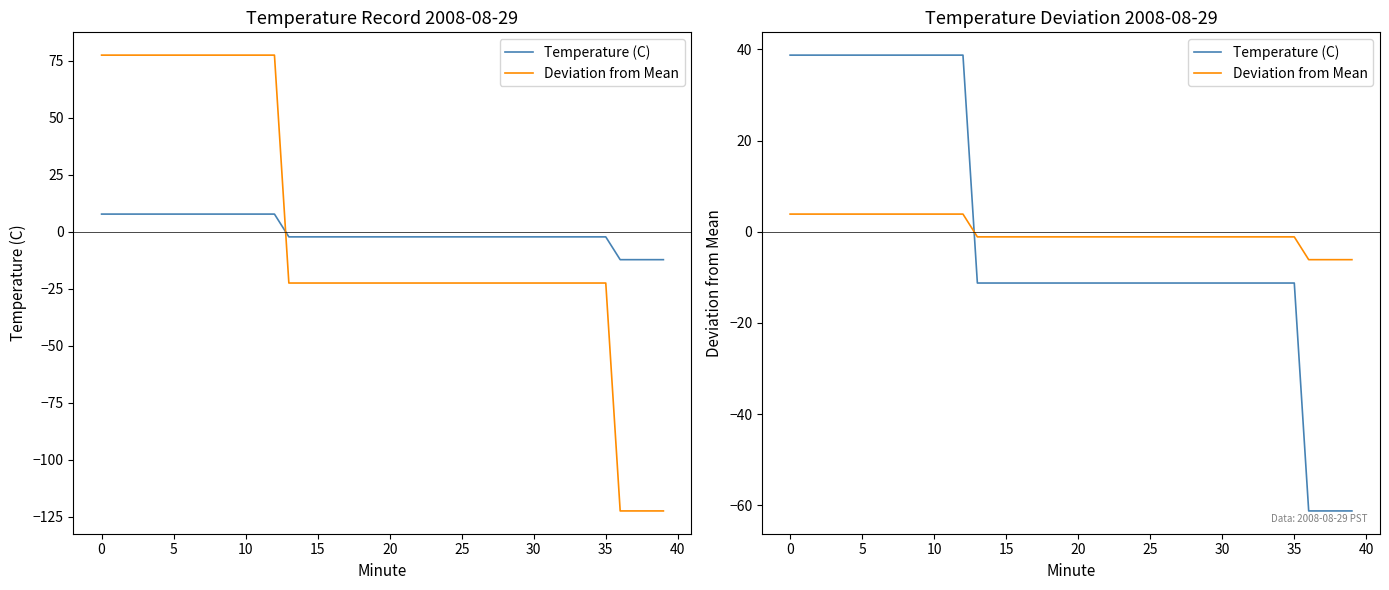

Reading right to left, extract all data points from this chart.

Temperature (C): -61.2	-61.2	-61.2	-61.2	-11.2	-11.2	-11.2	-11.2	-11.2	-11.2	-11.2	-11.2	-11.2	-11.2	-11.2	-11.2	-11.2	-11.2	-11.2	-11.2	-11.2	-11.2	-11.2	-11.2	-11.2	-11.2	-11.2	38.8	38.8	38.8	38.8	38.8	38.8	38.8	38.8	38.8	38.8	38.8	38.8	38.8
Deviation from Mean: -6.1	-6.1	-6.1	-6.1	-1.1	-1.1	-1.1	-1.1	-1.1	-1.1	-1.1	-1.1	-1.1	-1.1	-1.1	-1.1	-1.1	-1.1	-1.1	-1.1	-1.1	-1.1	-1.1	-1.1	-1.1	-1.1	-1.1	3.9	3.9	3.9	3.9	3.9	3.9	3.9	3.9	3.9	3.9	3.9	3.9	3.9